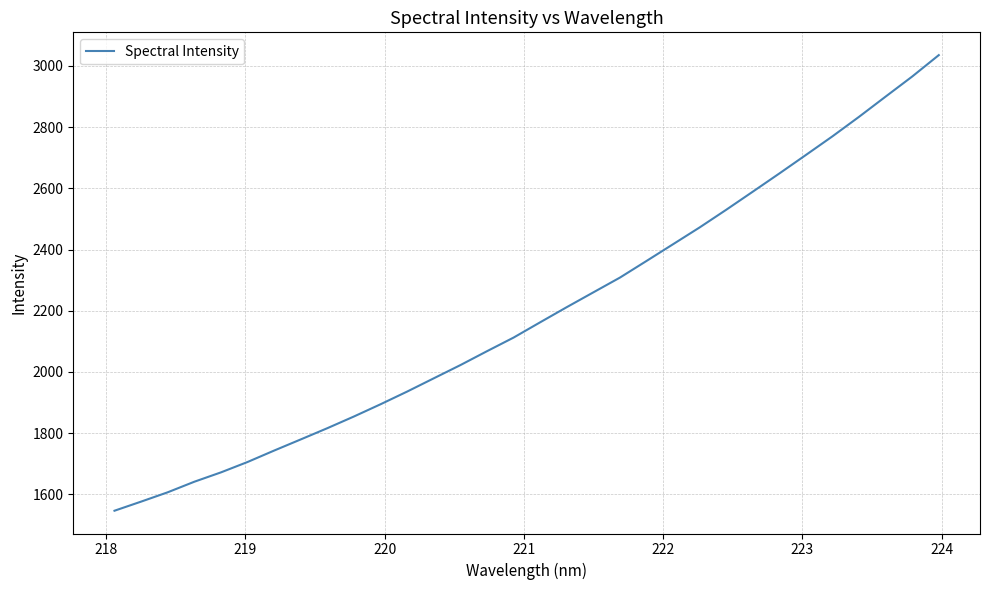

What is the smallest value displayed?

1546.4